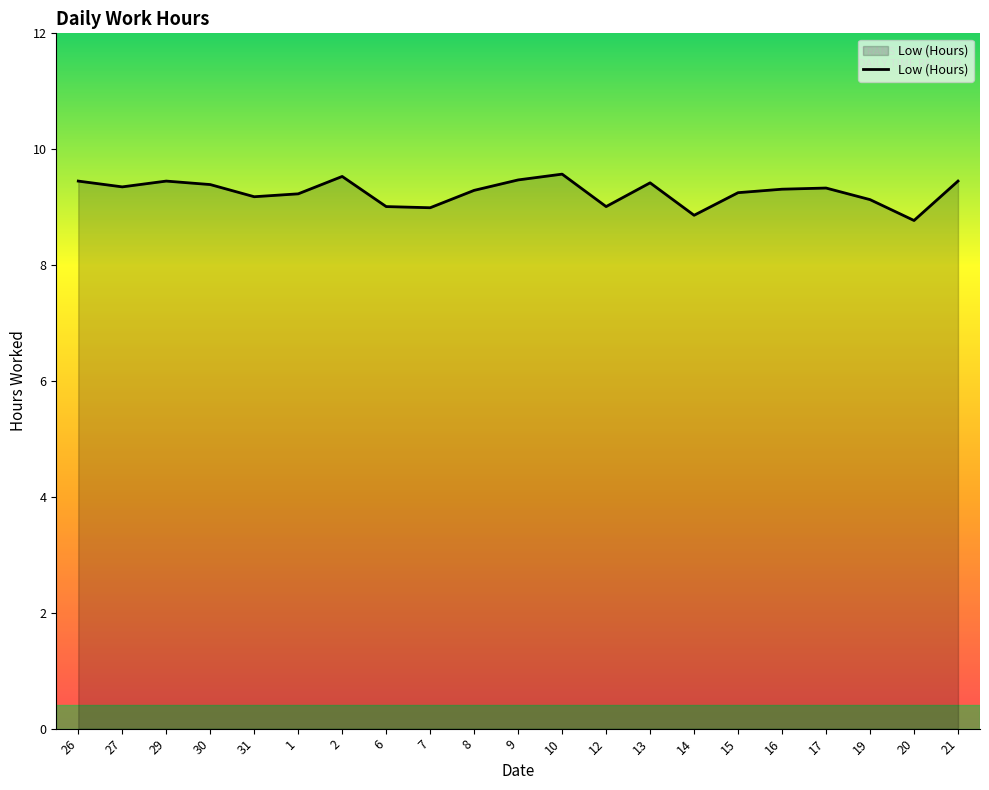

Which has a higher value, 19 or 27?

27